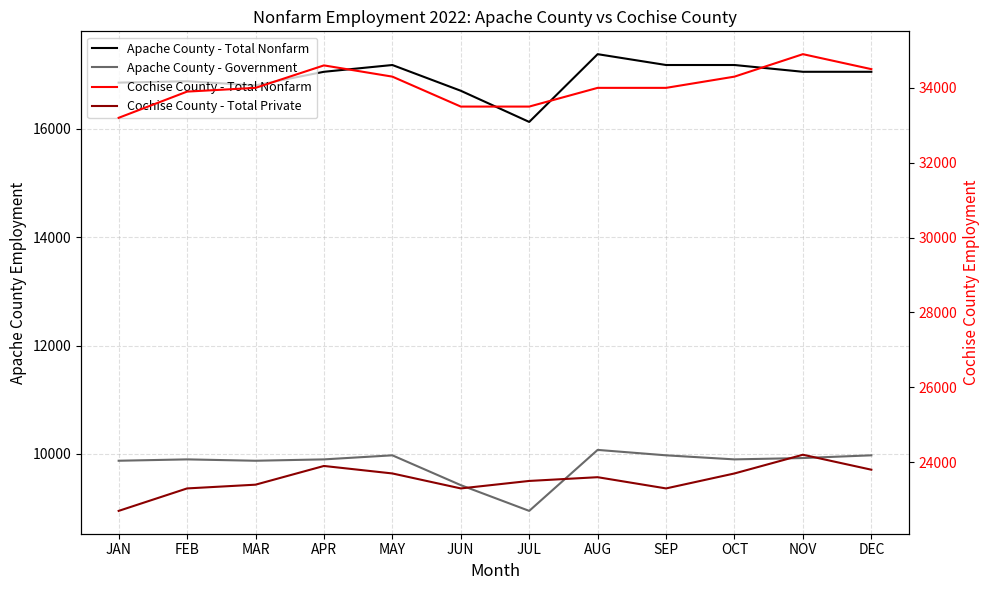

Rank the series at MAR from highest to lowest value.

Cochise County - Total Nonfarm, Cochise County - Total Private, Apache County - Total Nonfarm, Apache County - Government